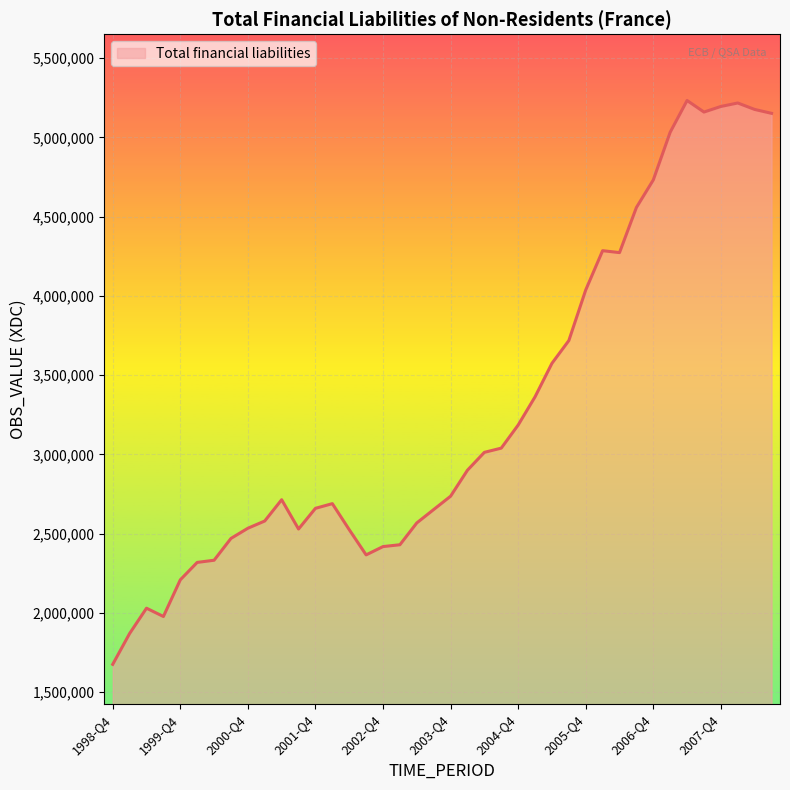

What is the maximum value shown in the chart?

5233263